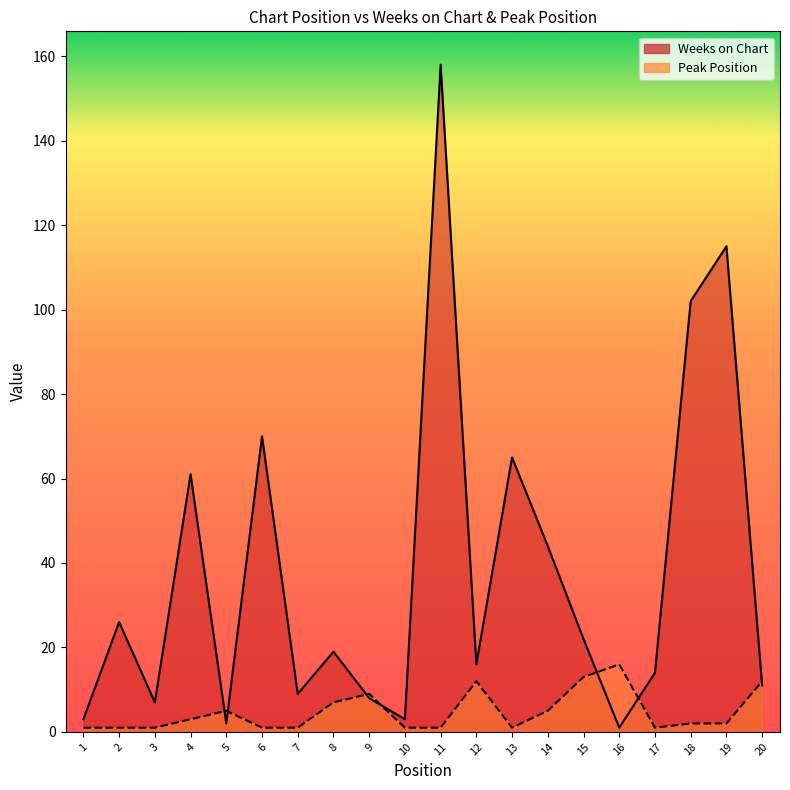

Is the value of Weeks on Chart at 20 greater than the value of Peak Position at 4?

Yes